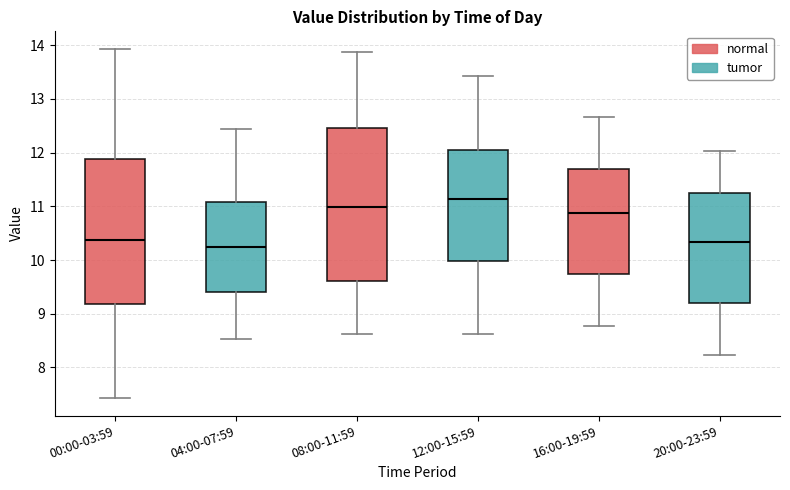

Reading left to right, transcribe this box plot: for each box, give where its median line is, the range the box spans, and where its two whiskers end, as read against the y-axis. The values are not printed on the chart, so give them approximately, as read against the axis.

00:00-03:59: median 10.4, box 9.2 to 11.9, whiskers 7.4 to 13.9
04:00-07:59: median 10.3, box 9.4 to 11.1, whiskers 8.5 to 12.4
08:00-11:59: median 11.0, box 9.6 to 12.5, whiskers 8.6 to 13.9
12:00-15:59: median 11.1, box 10.0 to 12.1, whiskers 8.6 to 13.4
16:00-19:59: median 10.9, box 9.7 to 11.7, whiskers 8.8 to 12.7
20:00-23:59: median 10.3, box 9.2 to 11.3, whiskers 8.2 to 12.0